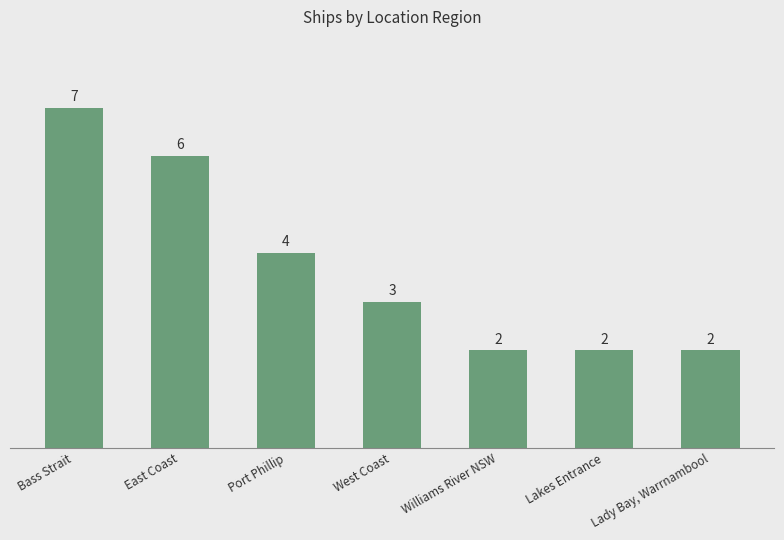

Which has a higher value, East Coast or Lady Bay, Warrnambool?

East Coast